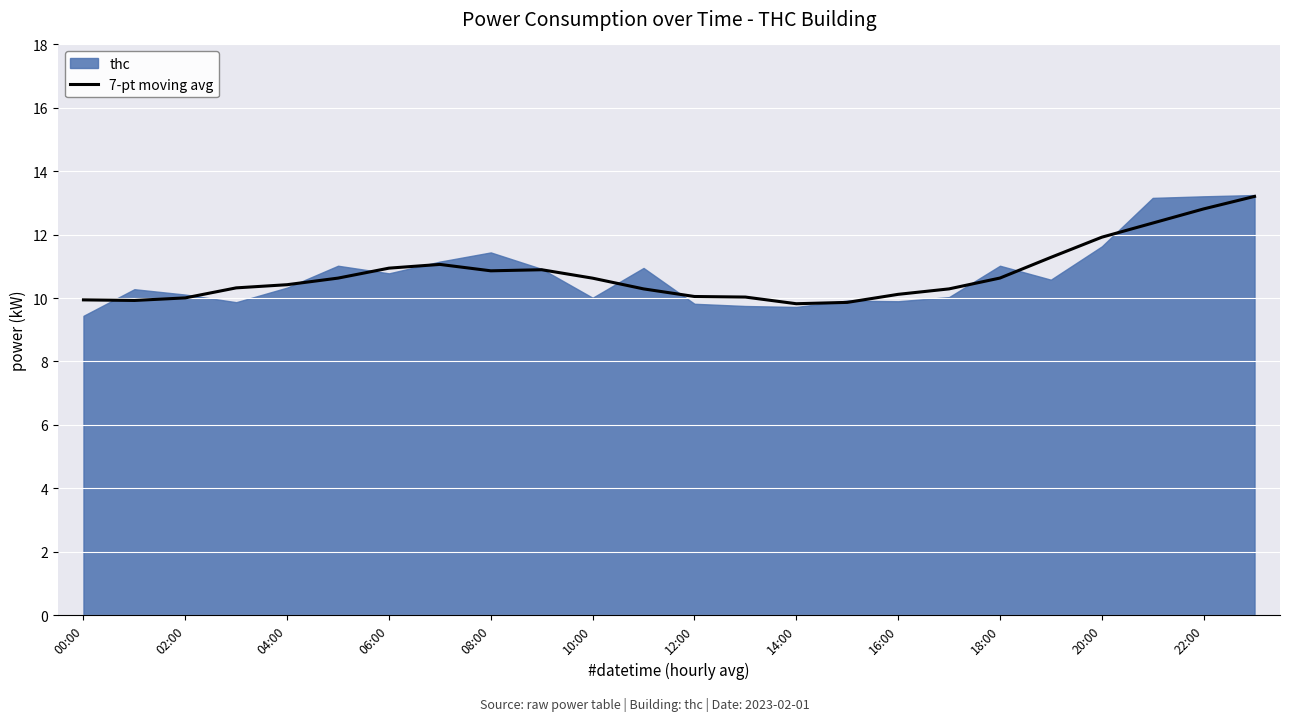

What is the label of the 5th point from the right?

19